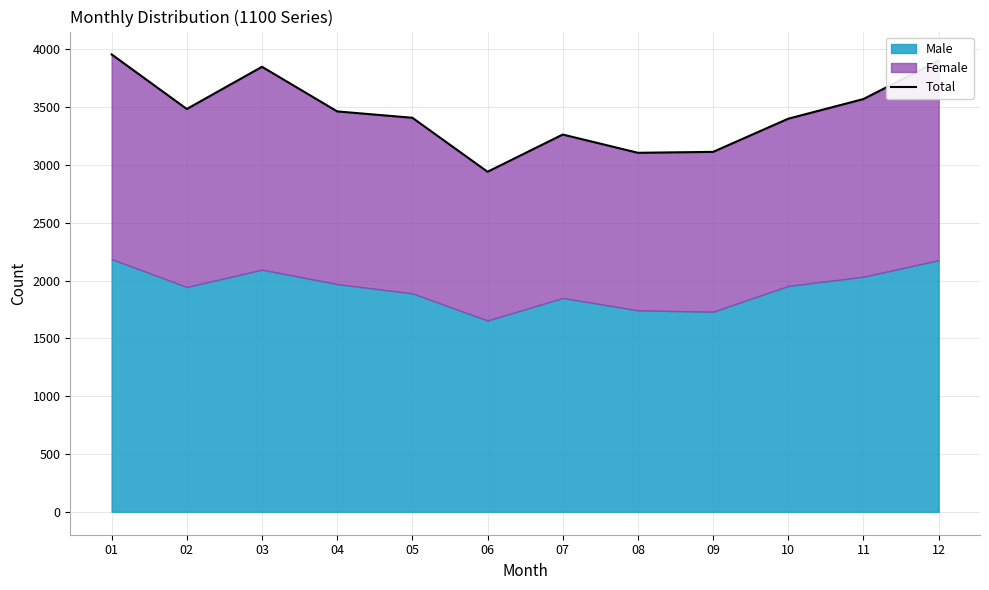

Count the number of categories in the chart.

12